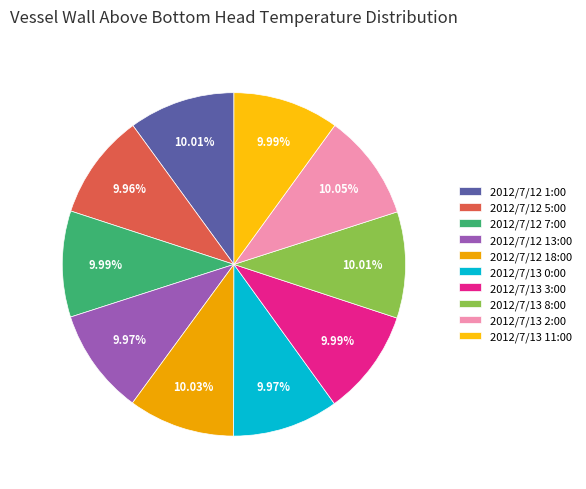

Count the number of slices in the pie.

10